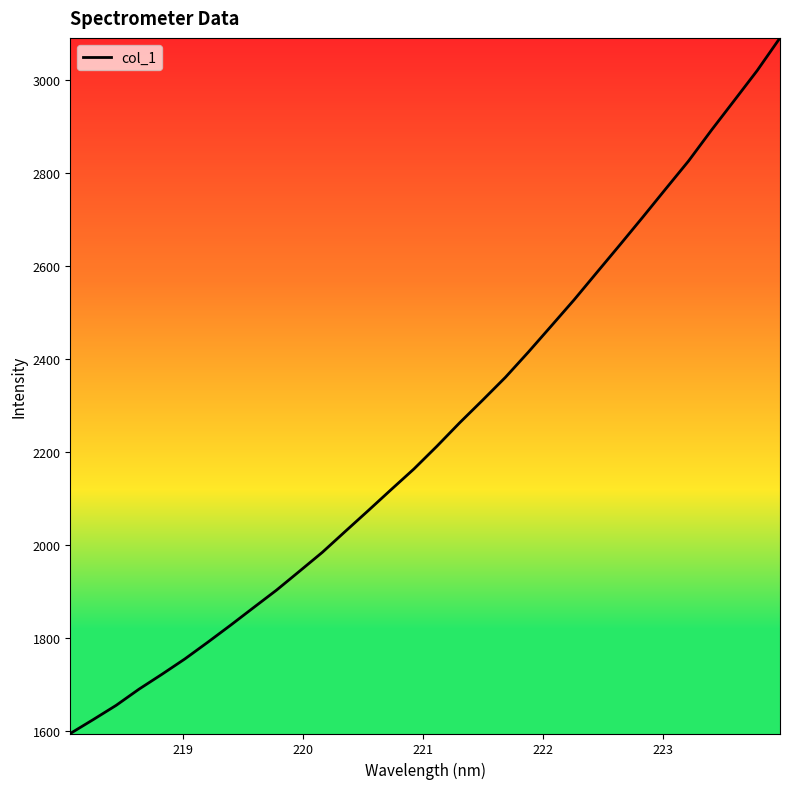

What is the maximum value shown in the chart?

3090.9